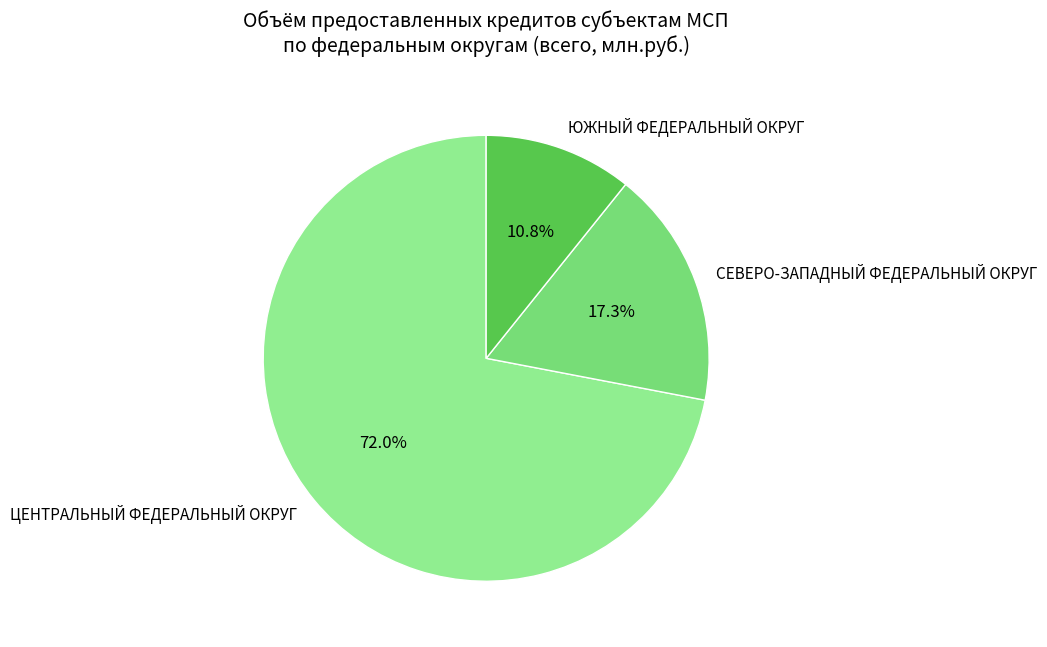

Between СЕВЕРО-ЗАПАДНЫЙ ФЕДЕРАЛЬНЫЙ ОКРУГ and ЮЖНЫЙ ФЕДЕРАЛЬНЫЙ ОКРУГ, which is larger?

СЕВЕРО-ЗАПАДНЫЙ ФЕДЕРАЛЬНЫЙ ОКРУГ